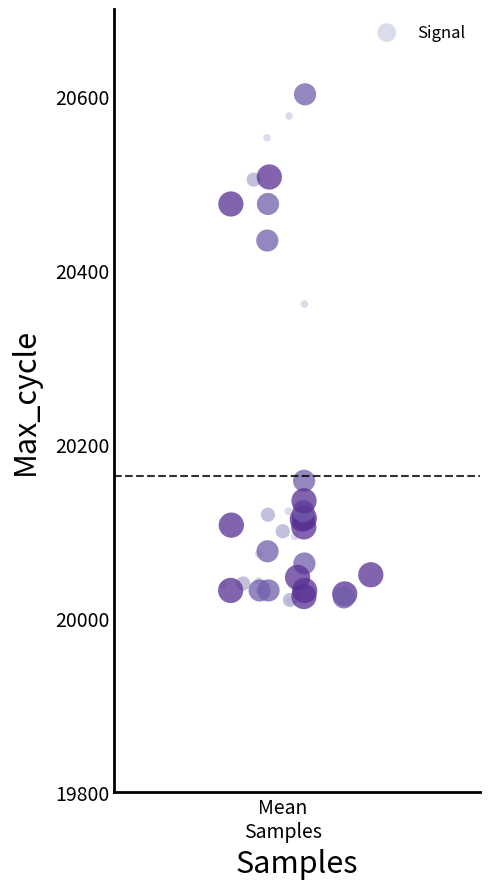

What Y value in the scatter plot is closest to 20311?

20361